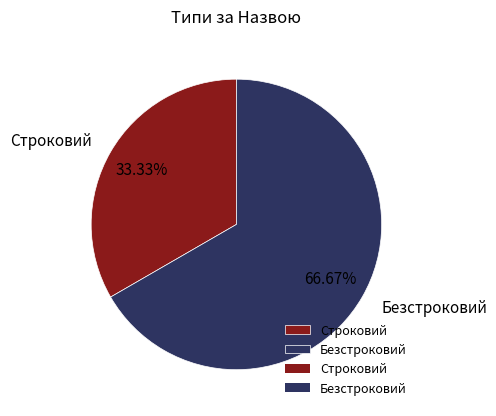

How many slices are in this pie chart?

2